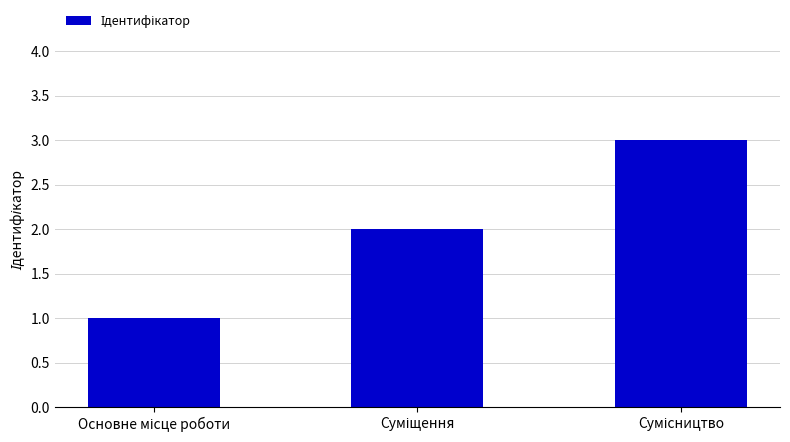

Count the number of data series in this chart.

1